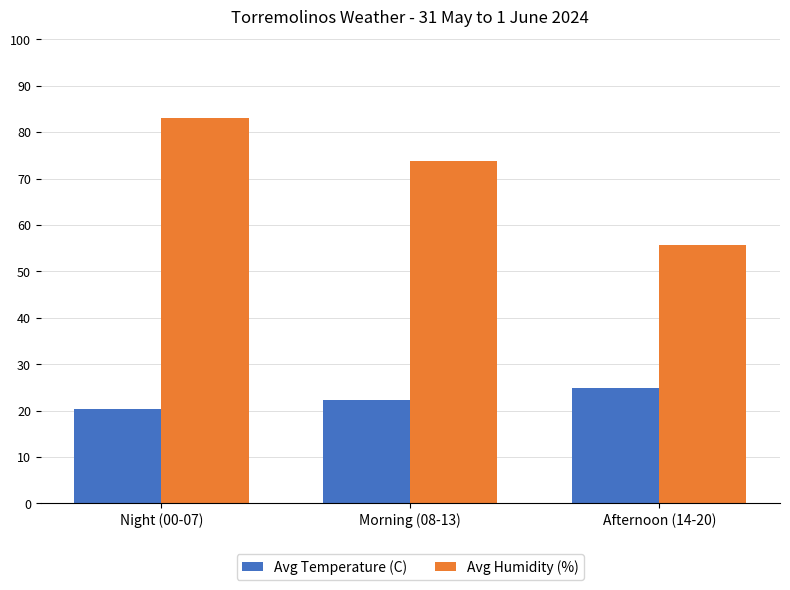

What value does the Avg Temperature (C) series have at Afternoon (14-20)?

24.8